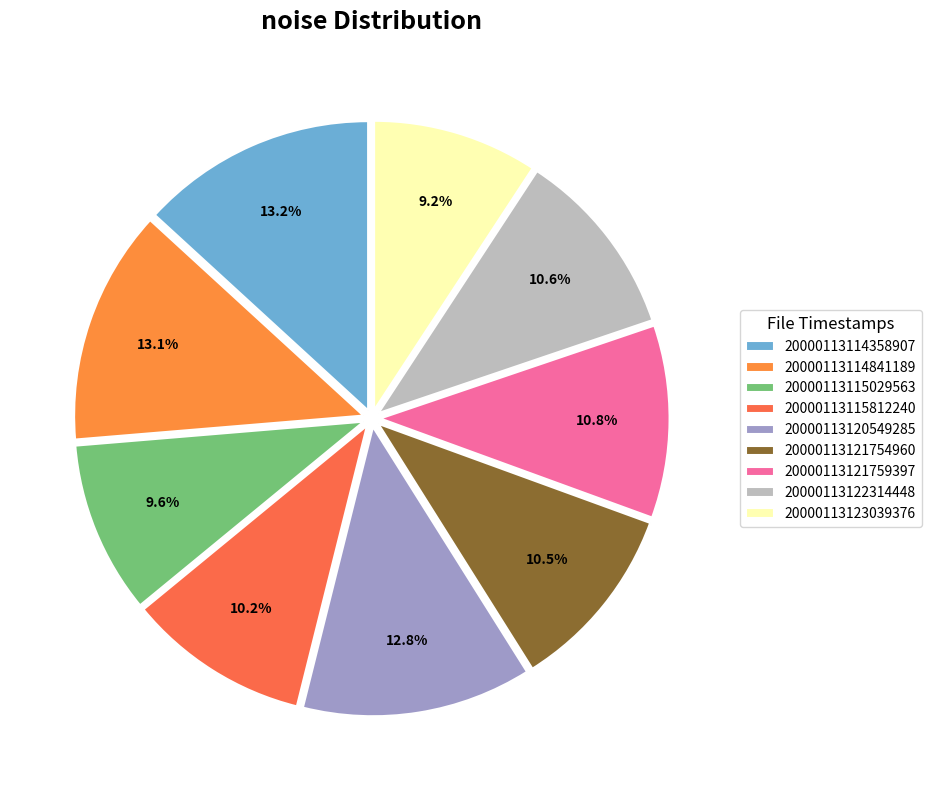

Is there any slice that represents more than half of the pie?

No